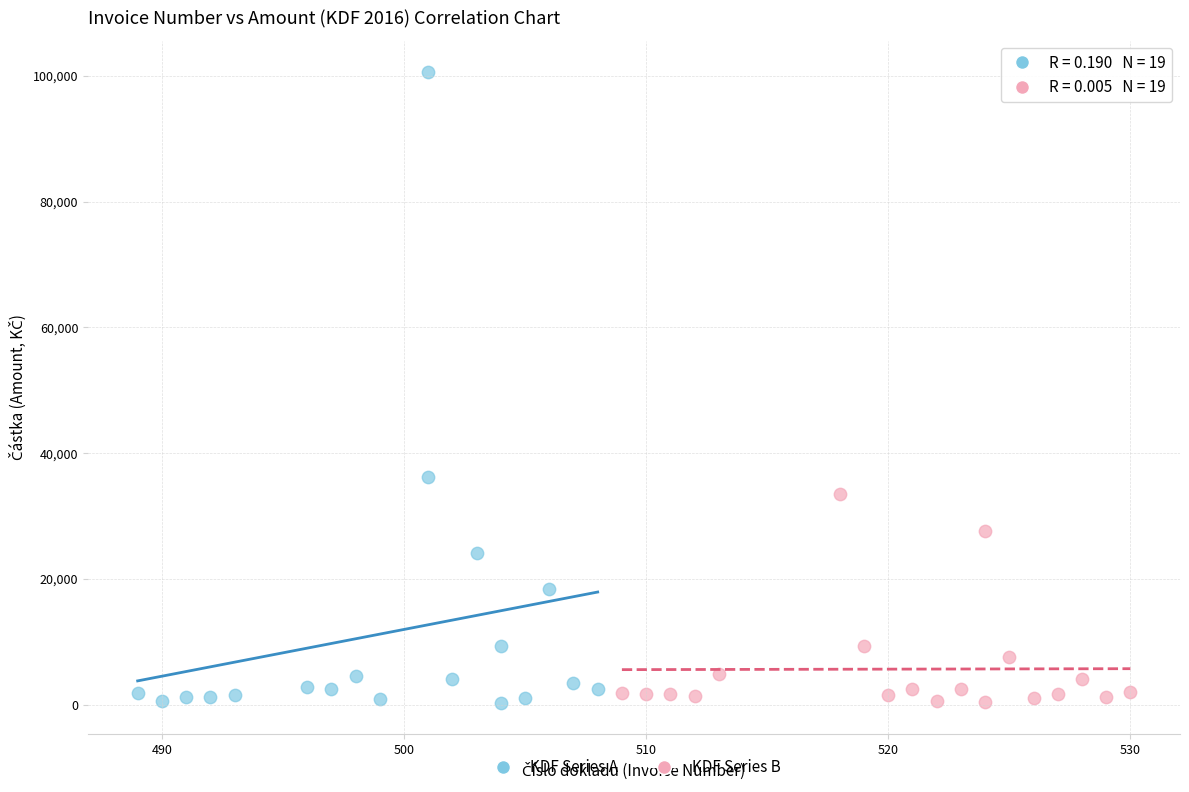

Which series reaches the maximum Y coordinate?

KDF Series A